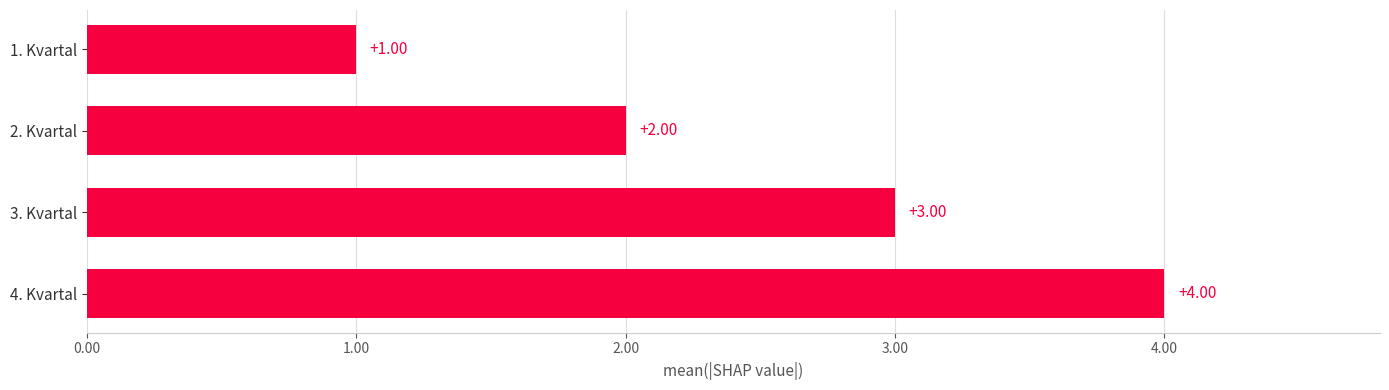

Which has a higher value, 4. Kvartal or 1. Kvartal?

4. Kvartal